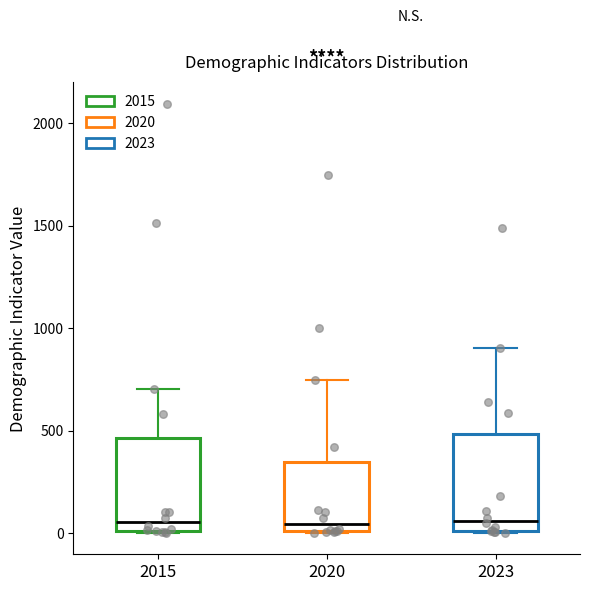

Reading left to right, transcribe this box plot: for each box, give where its median line is, the range the box spans, and where its two whiskers end, as read against the y-axis. The values are not printed on the chart, so give them approximately, as read against the axis.

2015: median 50, box 0 to 450, whiskers 0 to 700
2020: median 50, box 0 to 350, whiskers 0 to 750
2023: median 50, box 0 to 500, whiskers 0 to 900